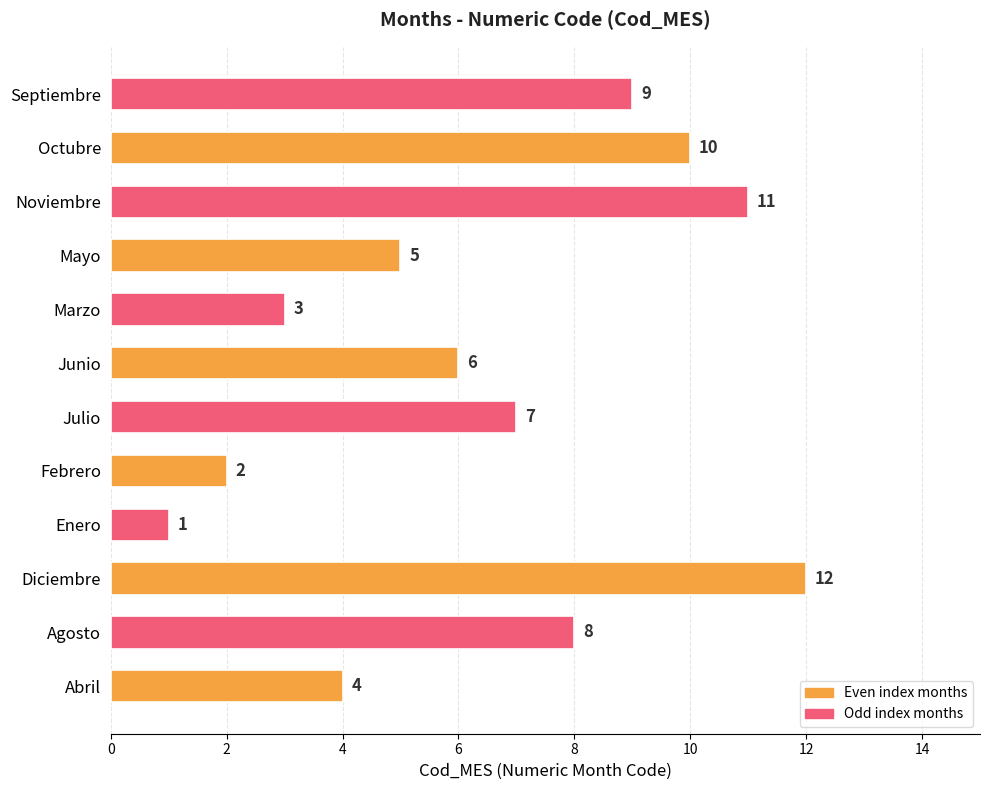

List the labels in order of value, smallest first.

Enero, Febrero, Marzo, Abril, Mayo, Junio, Julio, Agosto, Septiembre, Octubre, Noviembre, Diciembre